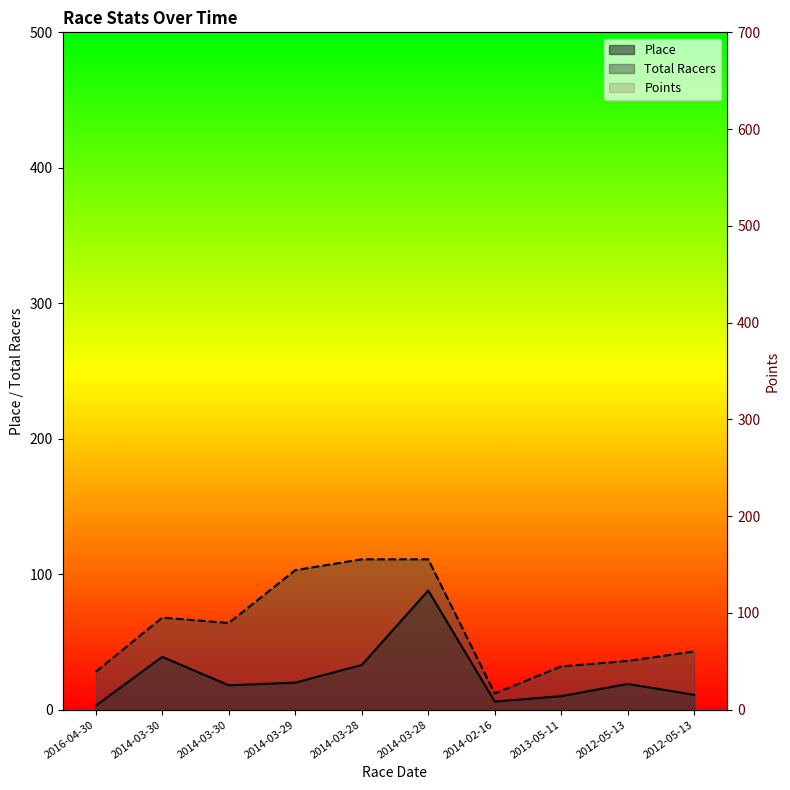

Where is the first local maximum for Place?

2014-03-30